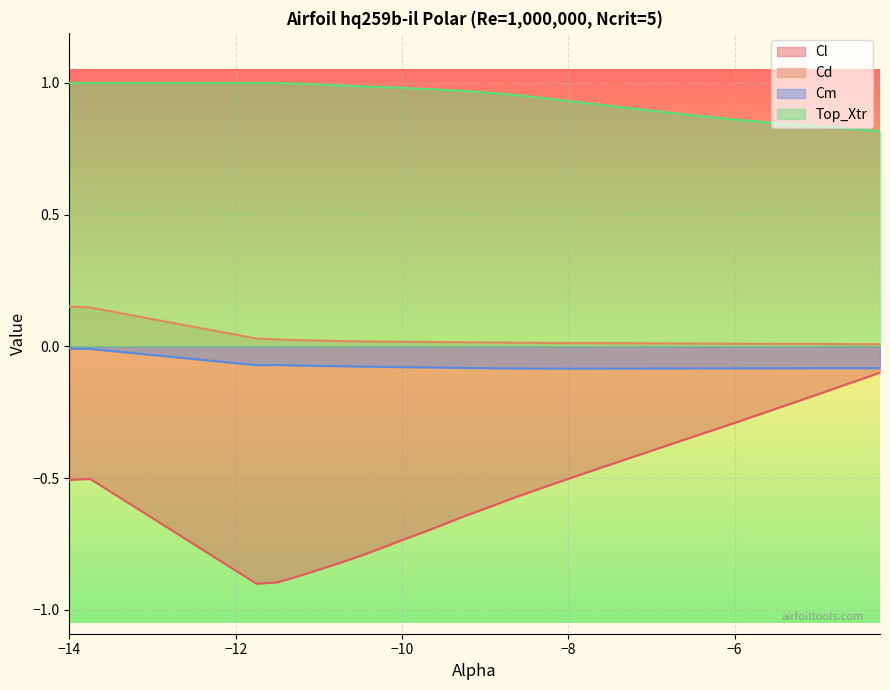

Which series has the largest total across all categories?

Top_Xtr